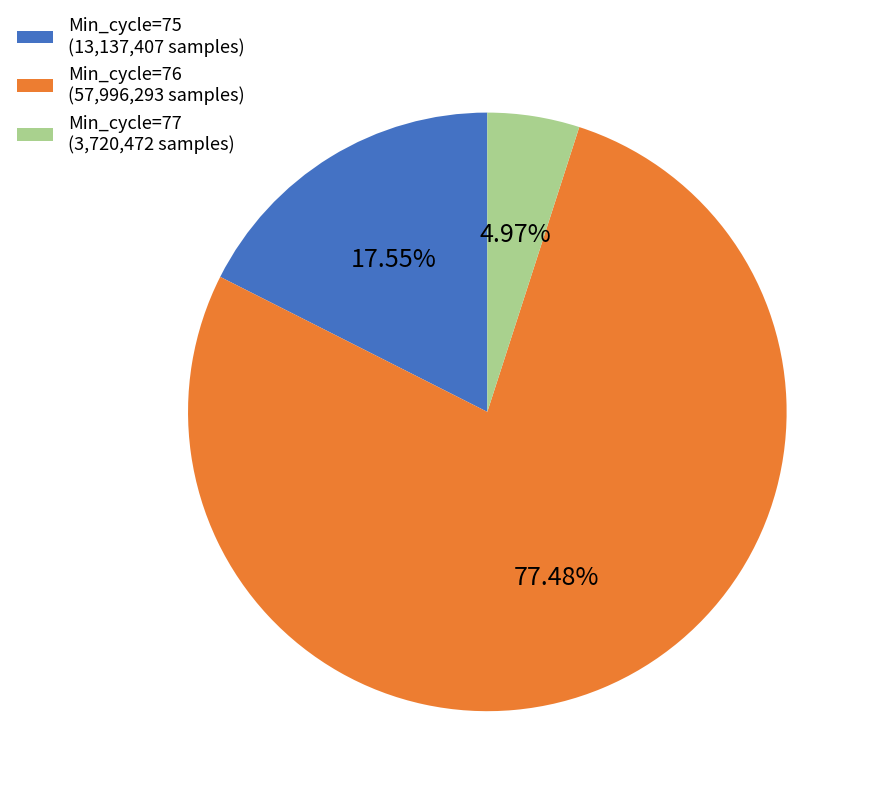

Is the sum of Min_cycle=77 (3,720,472 samples) and Min_cycle=76 (57,996,293 samples) greater than half?

Yes